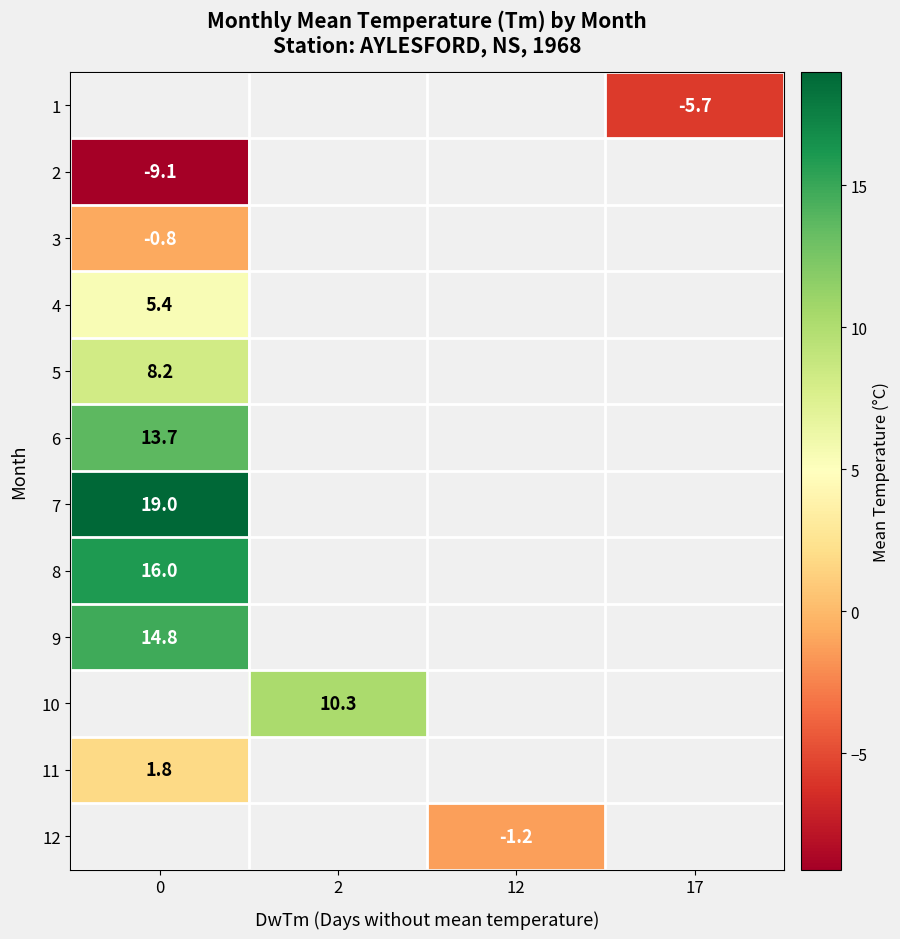

What is the maximum value for row_4?

8.2